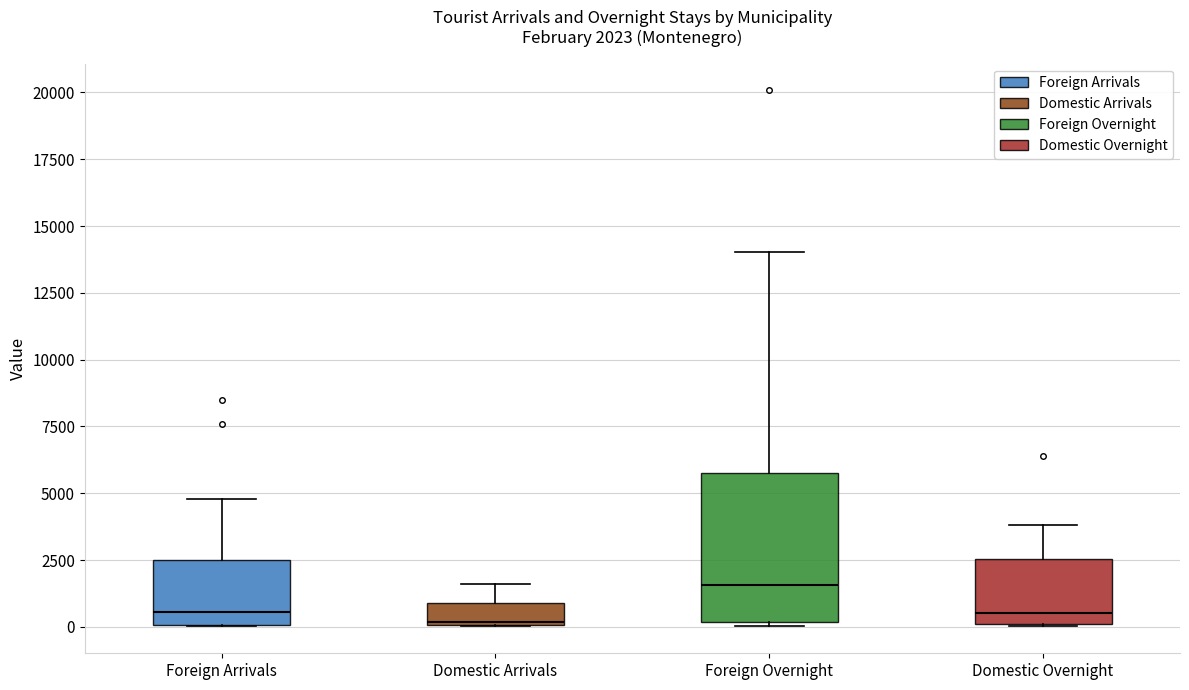

Which box has the highest median line?

Foreign Overnight